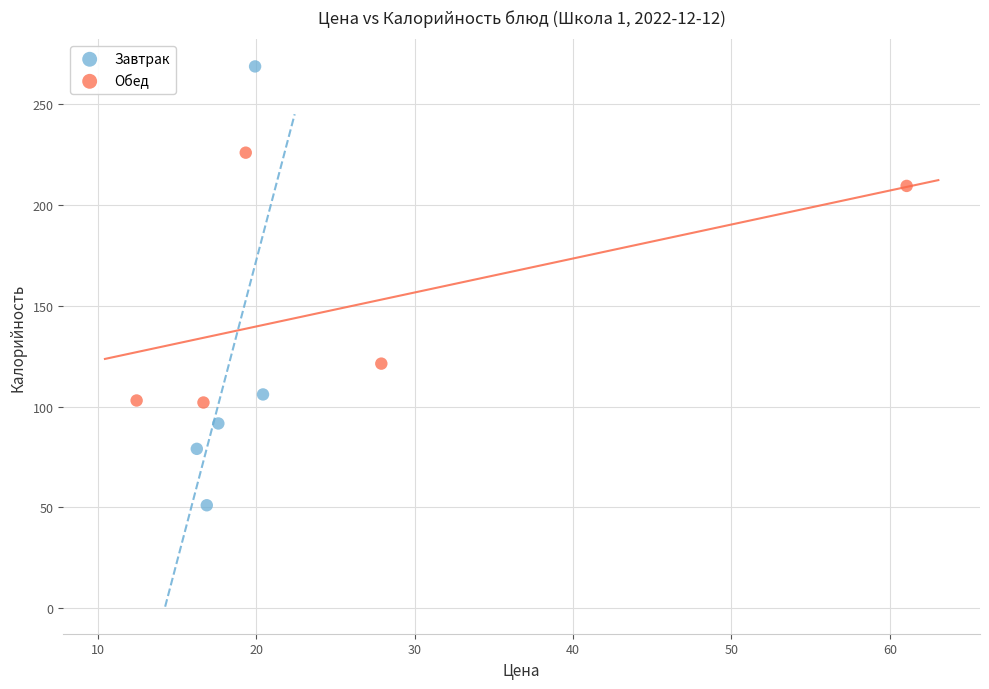

Which series has the largest Y range (max minus min)?

Завтрак